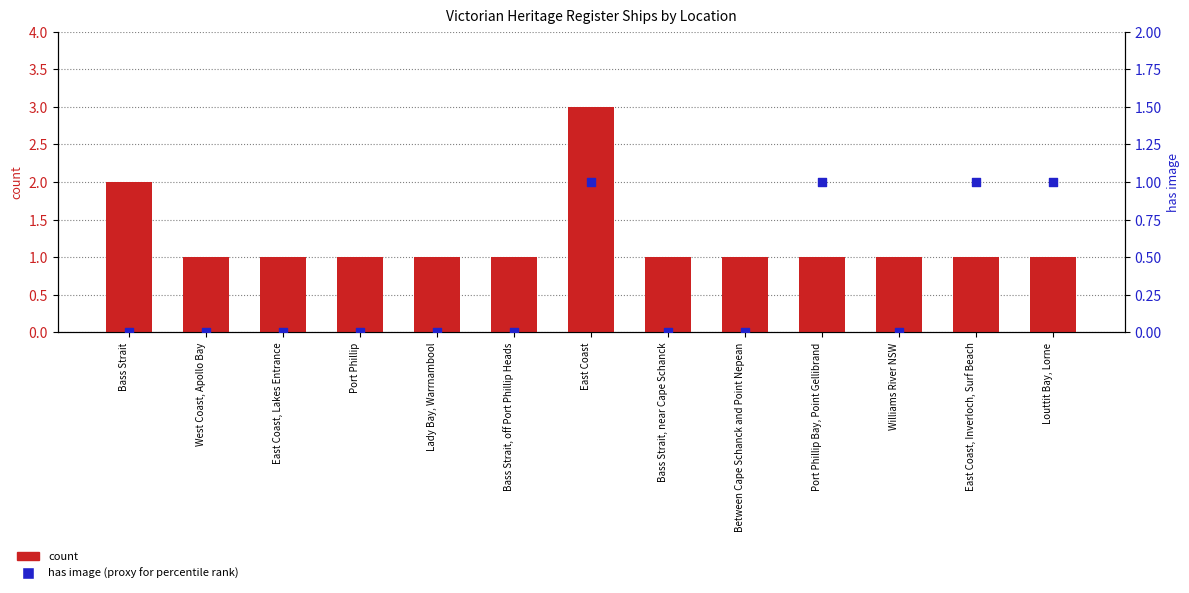

Which series has the largest Y range (max minus min)?

count